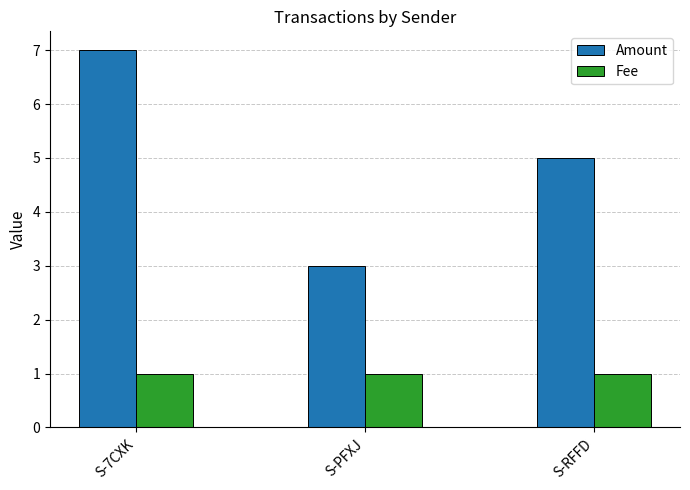

What position from the right is S-PFXJ?

2